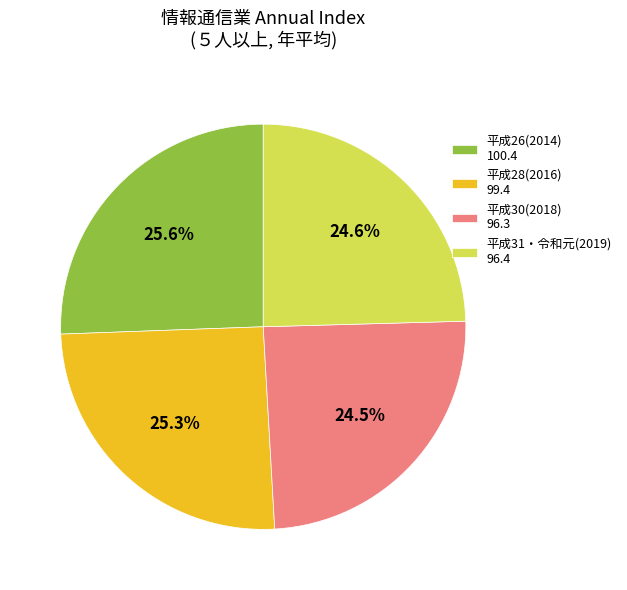

What percentage is NOT represented by 平成30(2018)?

75.5%